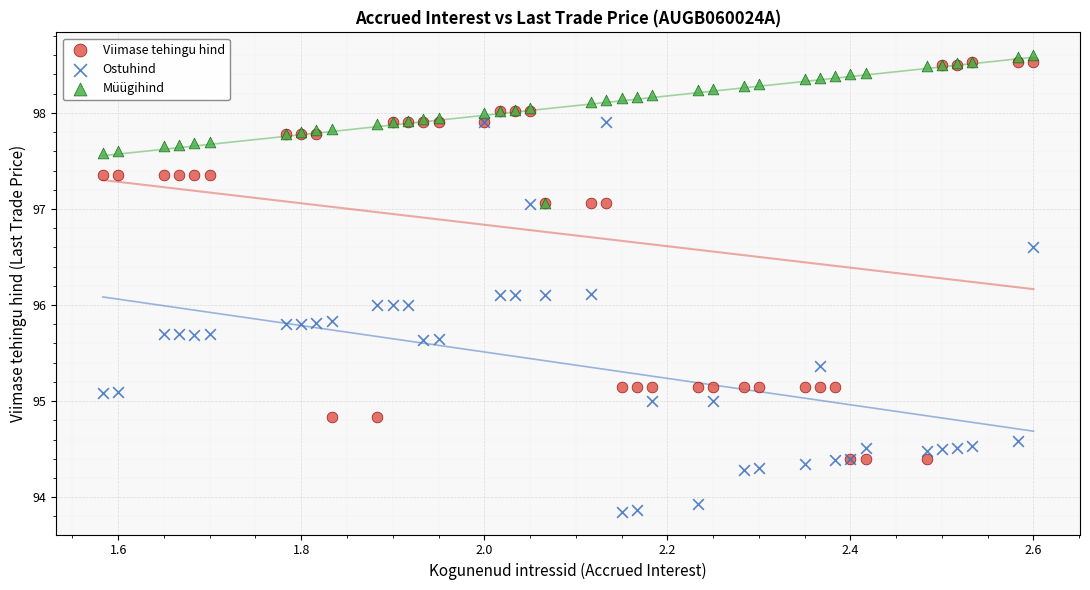

What are all the series names shown in the legend?

Viimase tehingu hind, Ostuhind, Müügihind